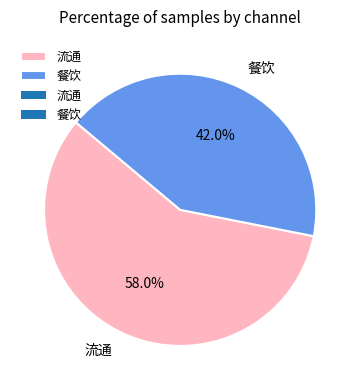

What is the smallest slice in the pie chart?

餐饮